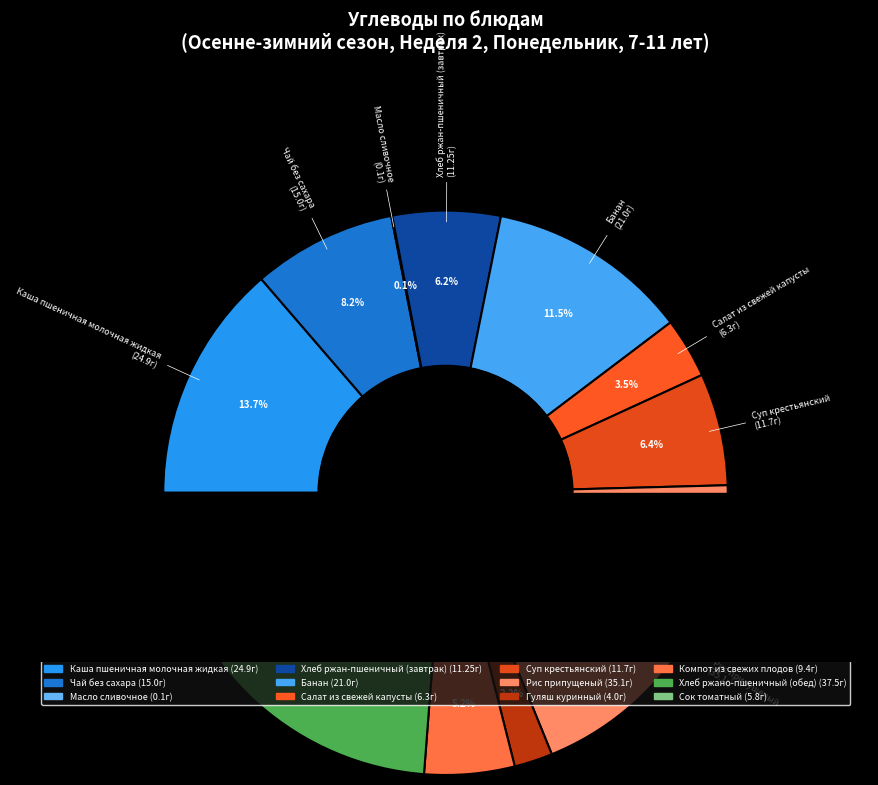

What is the change in value from Чай без сахара to Хлеб ржано-пшеничный (обед)?

+22.5